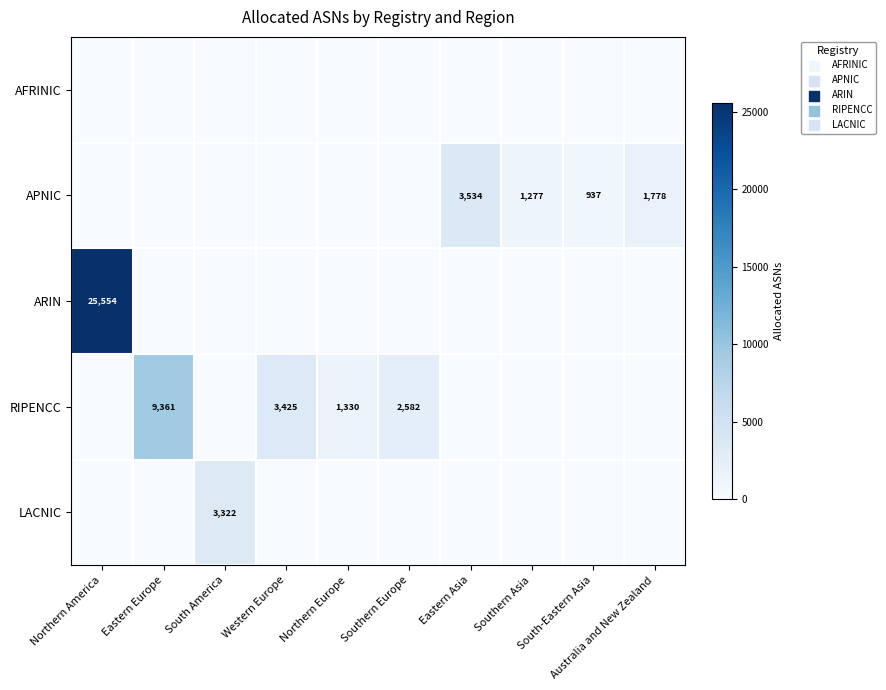

Count the number of categories in the chart.

10